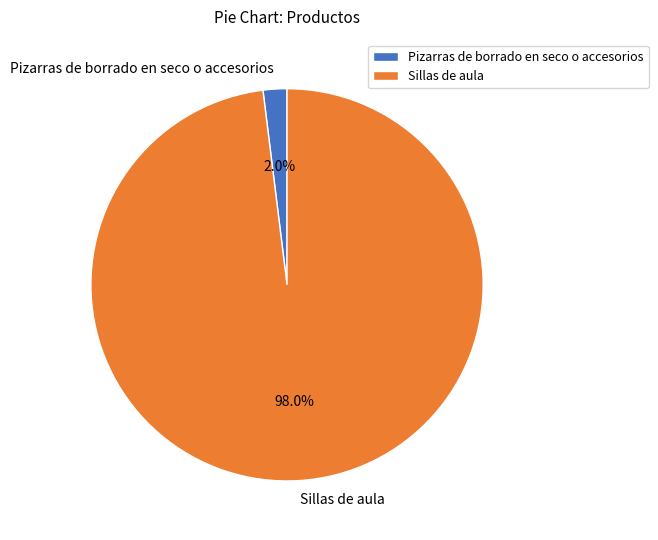

What is the total percentage of Sillas de aula and Pizarras de borrado en seco o accesorios?

100.0%